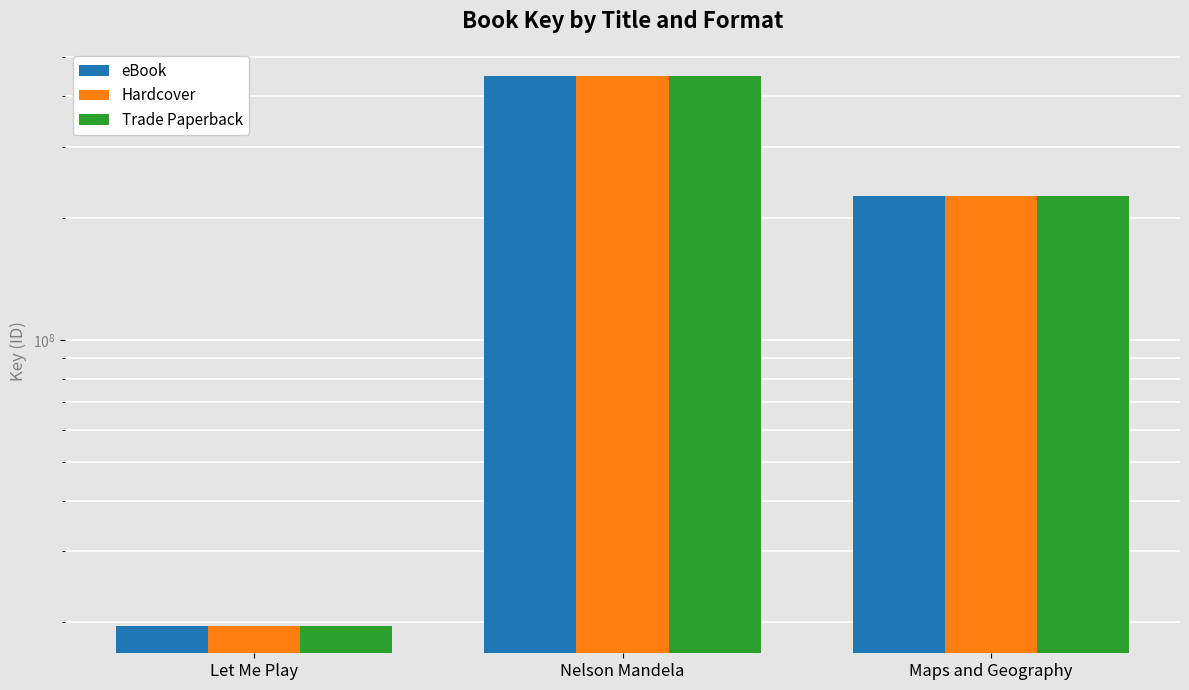

What is the label of the 3rd bar from the right?

Let Me Play